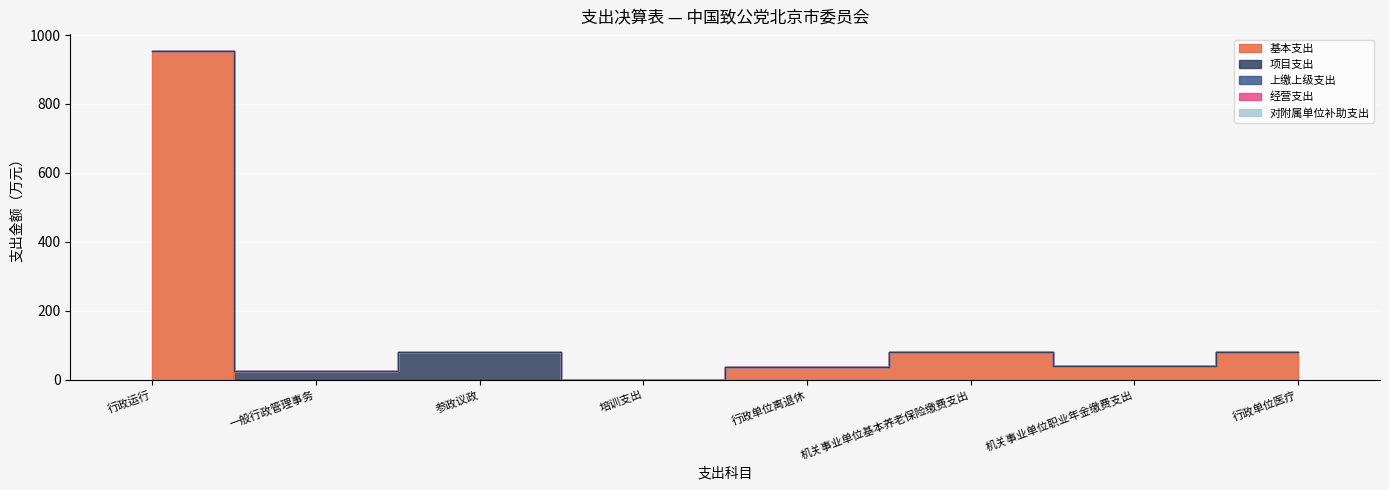

Which label corresponds to the largest value in the chart?

行政运行